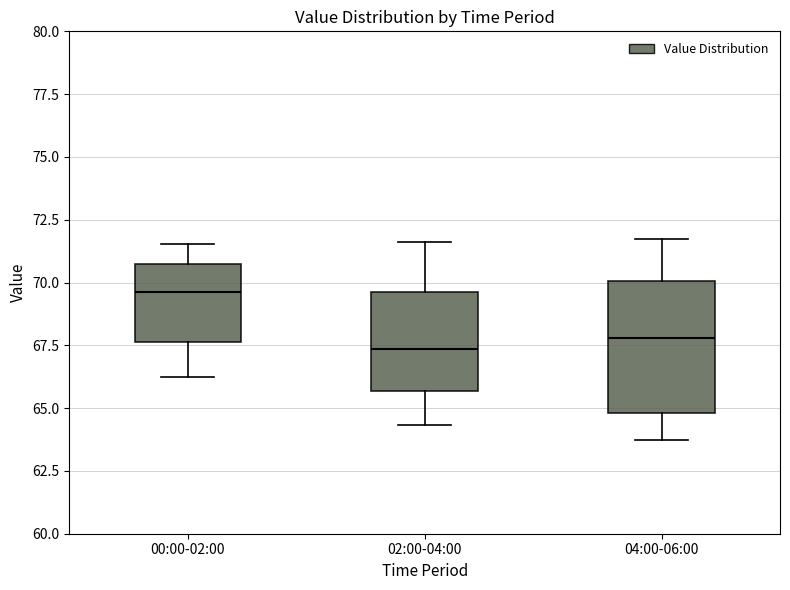

Where is the upper edge of the box for 00:00-02:00 on the y-axis? The values are not printed on the chart, so give them approximately, as read against the axis.

71.0